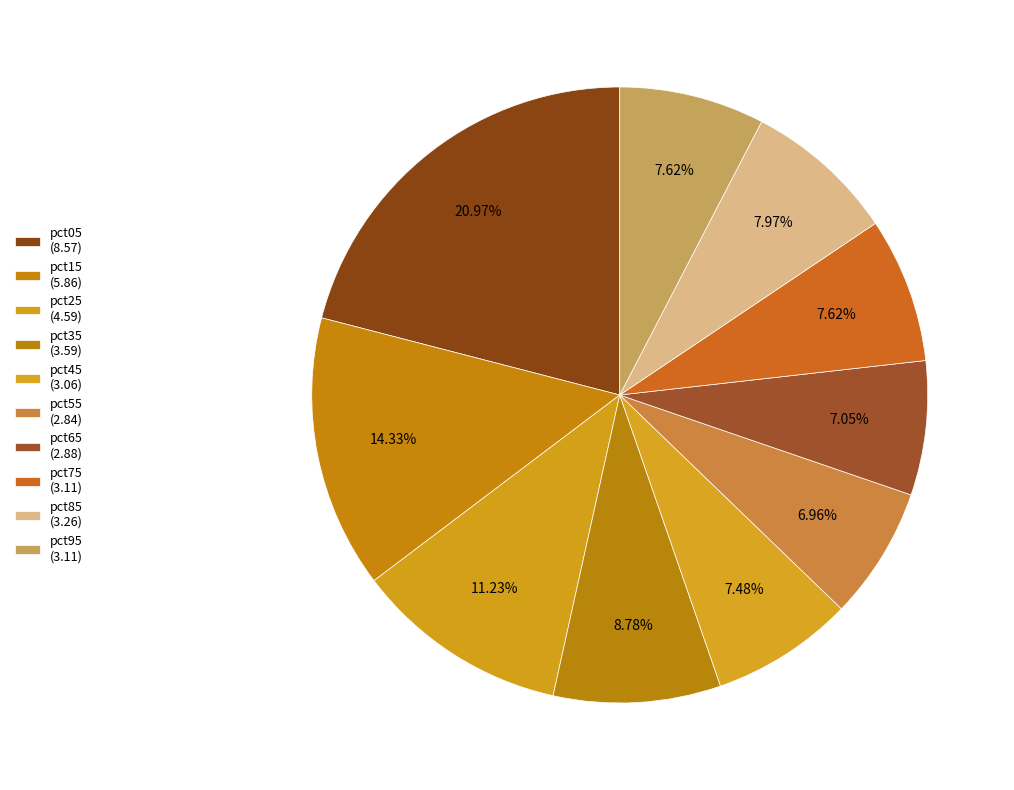

What percentage is the pct35 slice, to the nearest percent?

9%